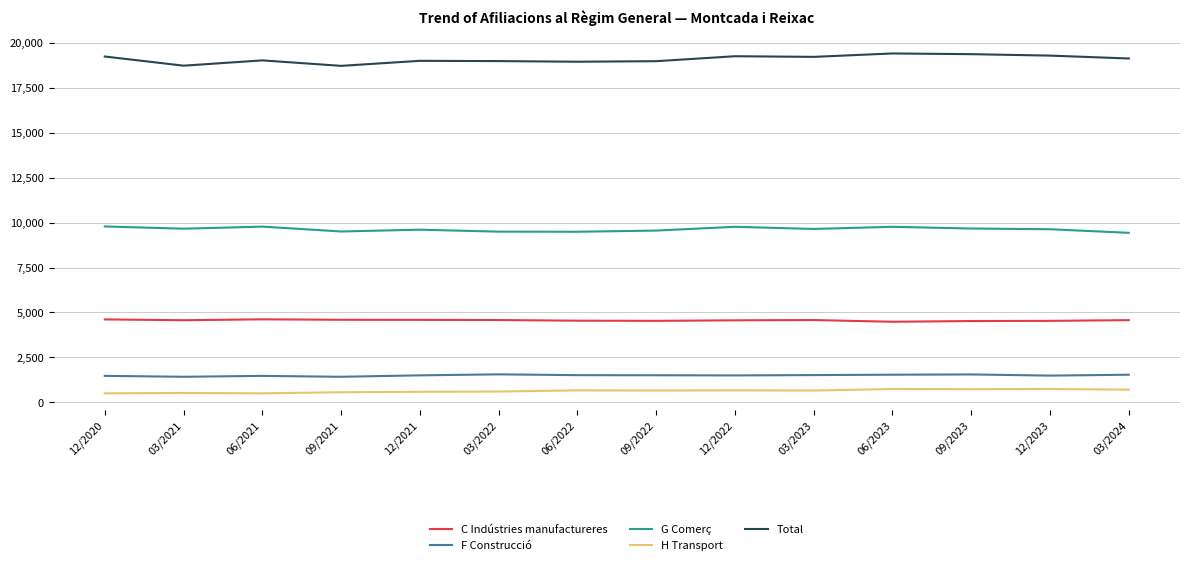

What is the spread (max minus min) of values at 09/2023?

18630